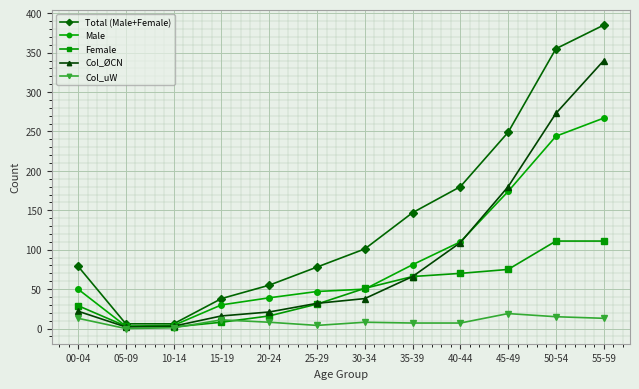

Is the value of Total (Male+Female) at 05-09 greater than the value of Col_uW at 10-14?

Yes